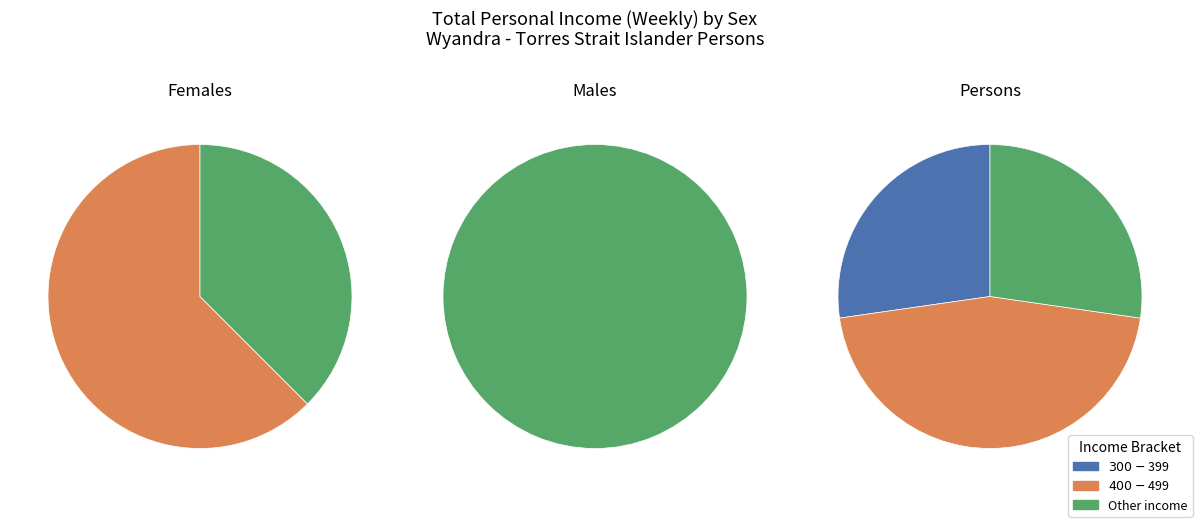

Is it true that $2,000 or more is 1% of the pie?

False